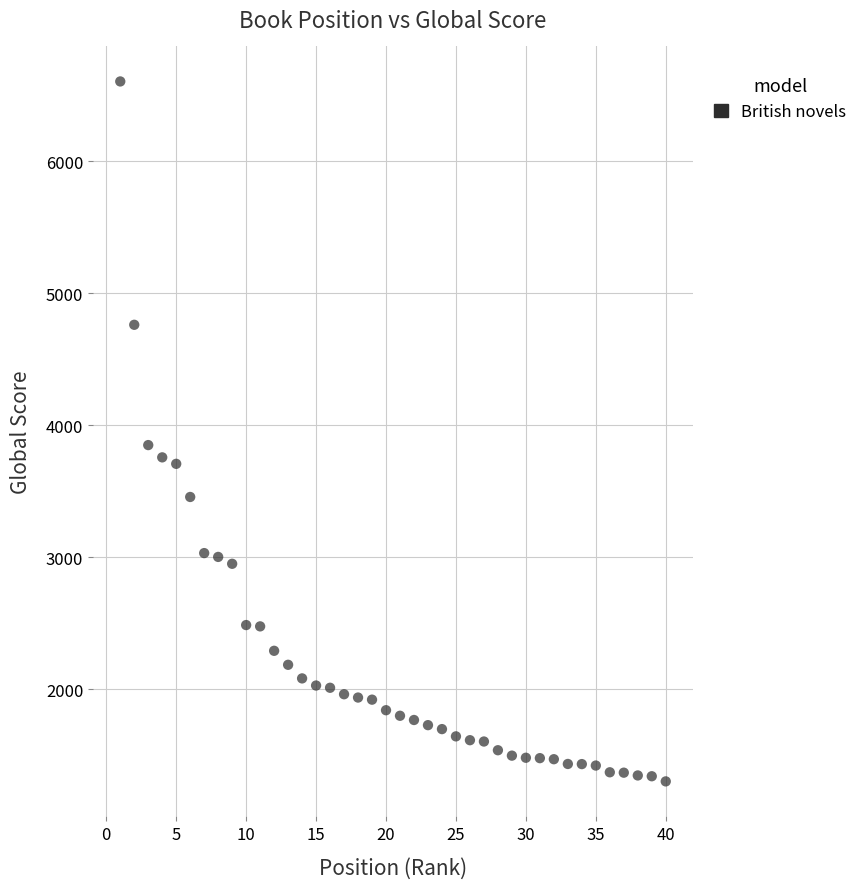

What Y value in the scatter plot is closest to 3952?

3849